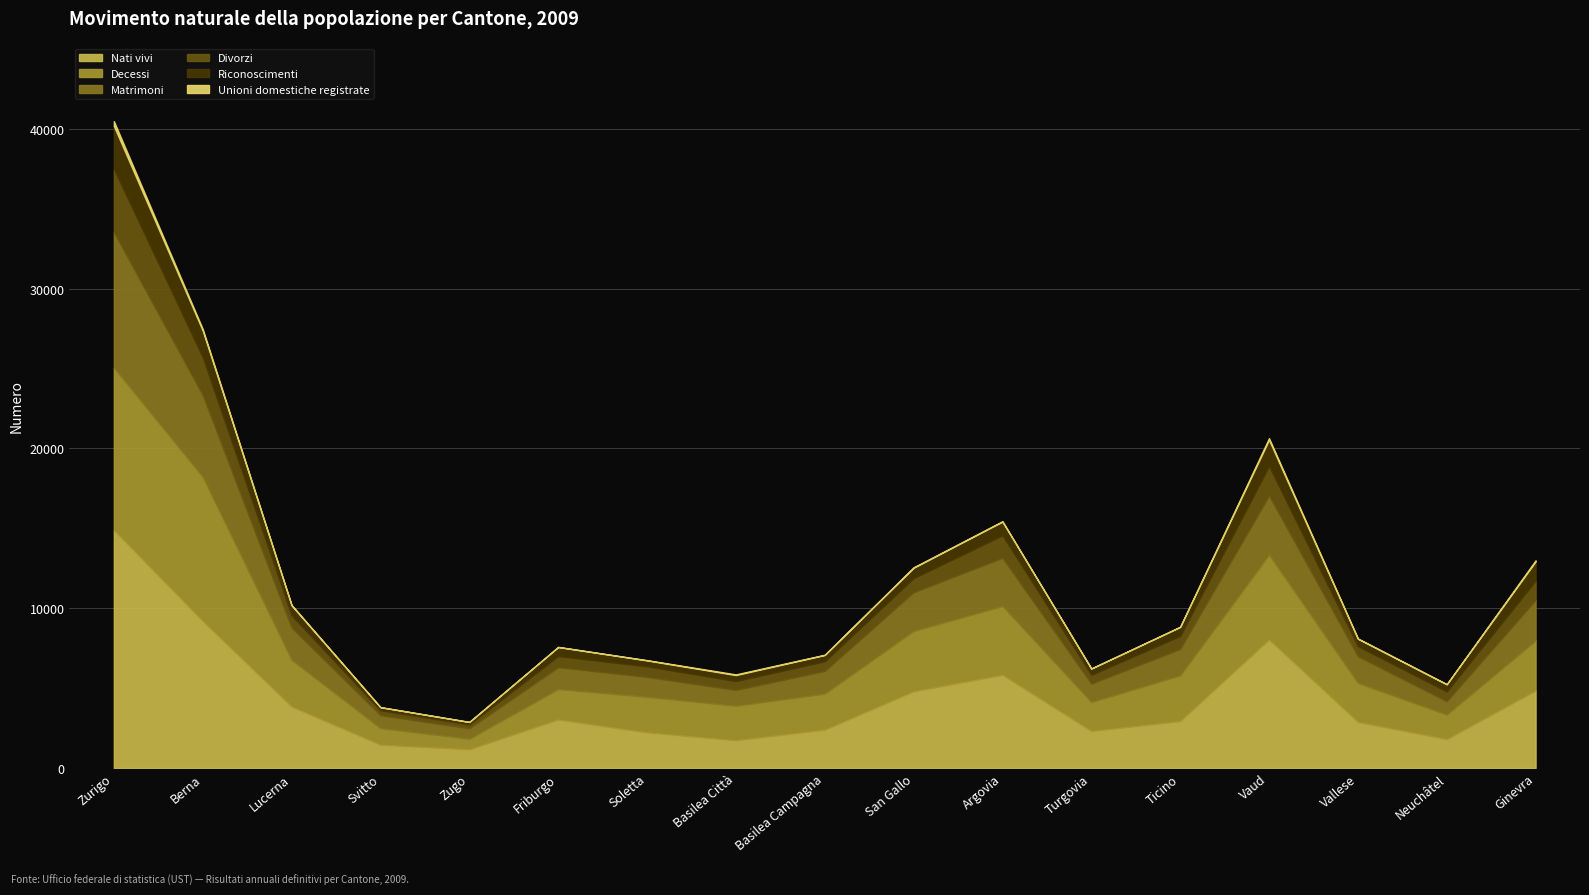

At which category does the chart reach its peak across all series?

Zurigo